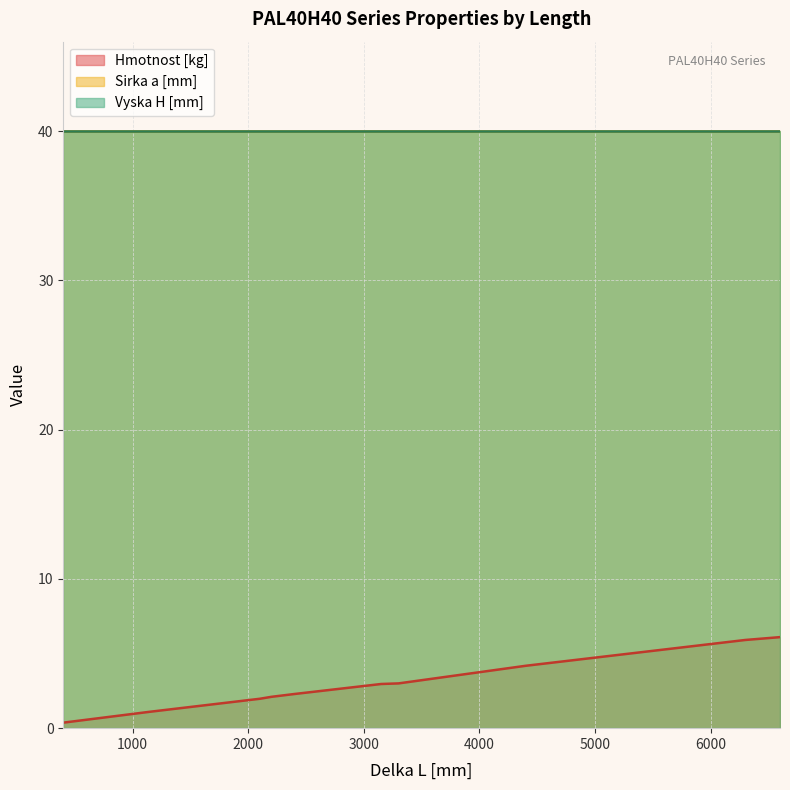

What is the highest value of the Sirka a [mm] series?

40.0